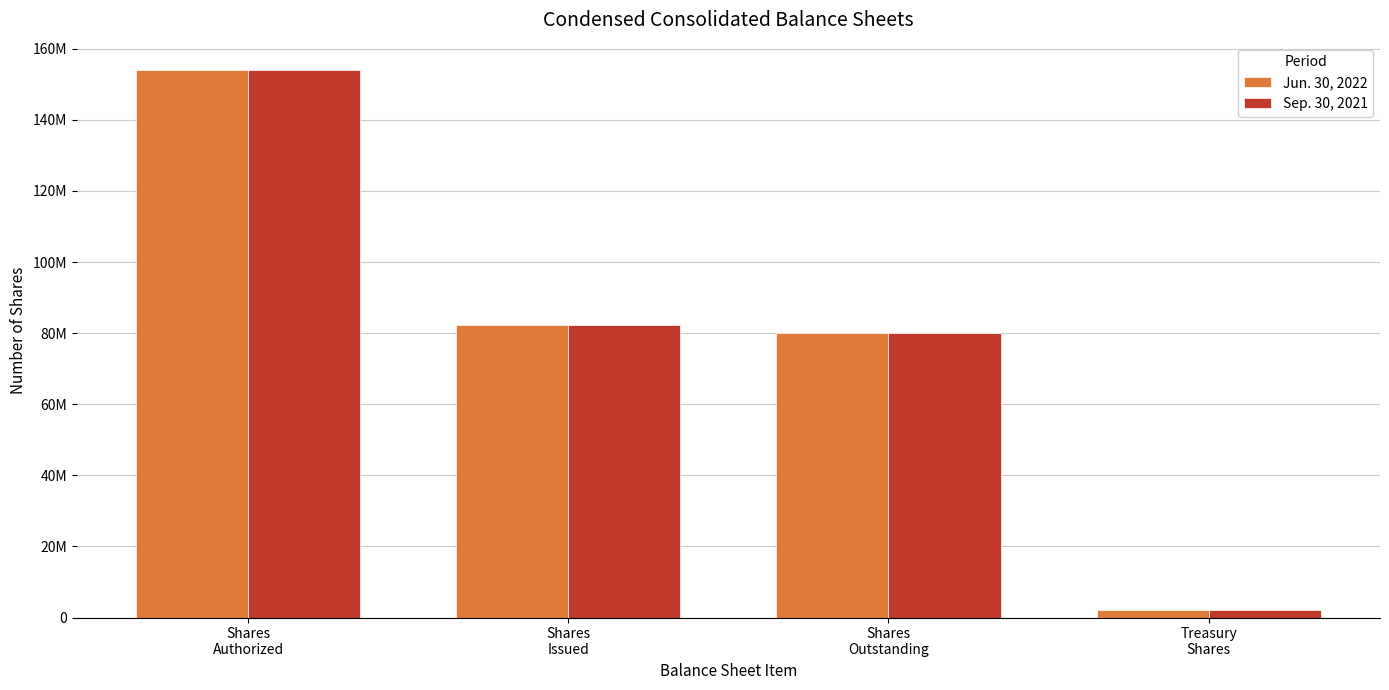

Which category has the lowest value in the Jun. 30, 2022 series?

Treasury
Shares